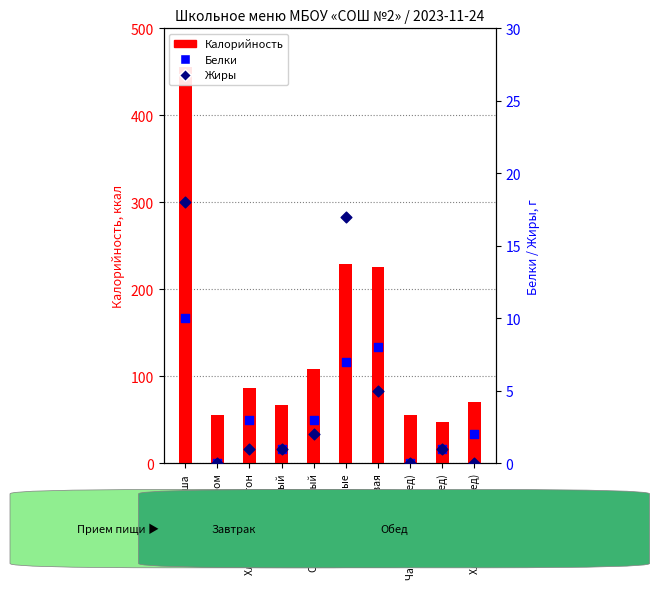

Which series has the largest total across all categories?

Калорийность